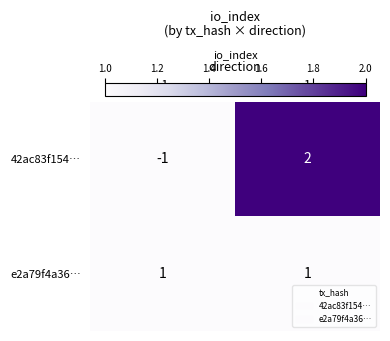

The value of 42ac83f154… at 1 is 3. True or false?

False